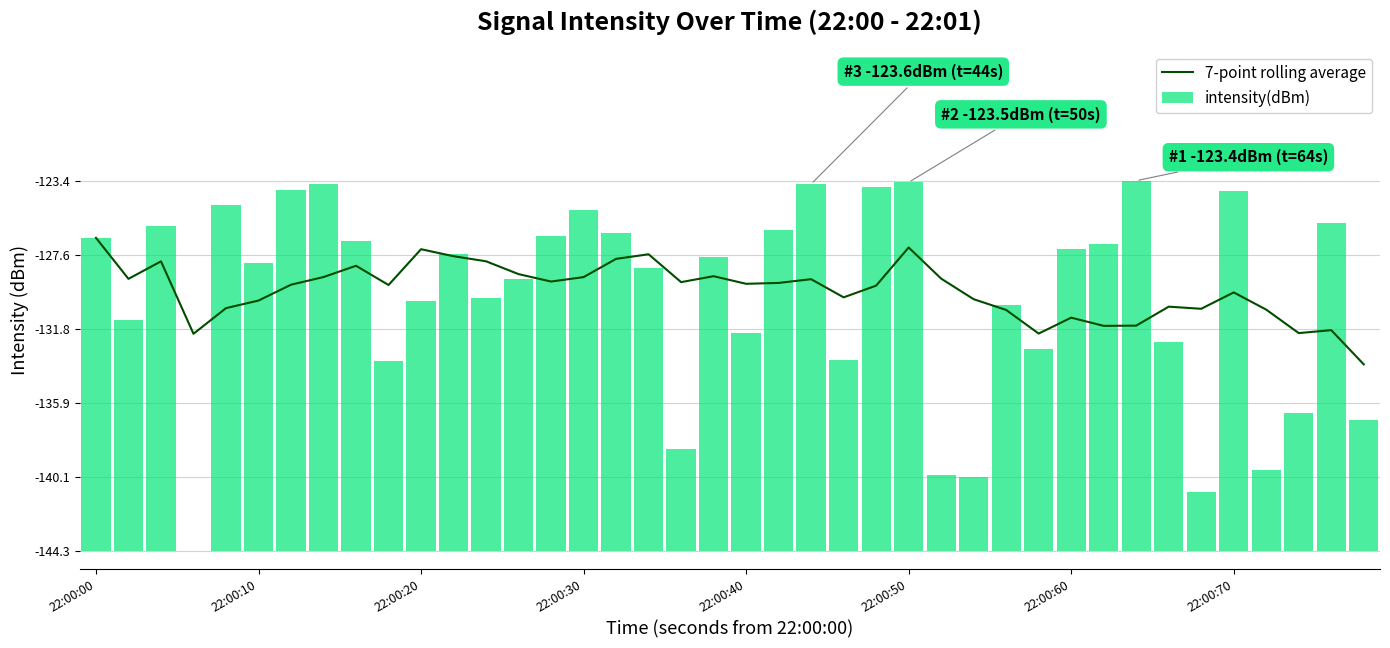

How many series are shown in this chart?

2